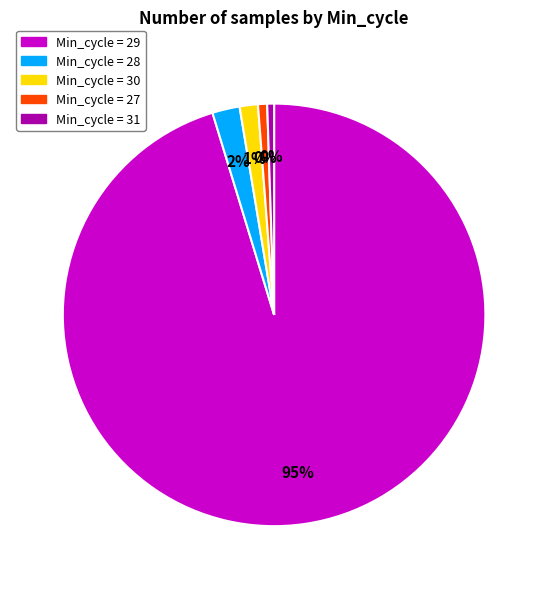

The 28 slice represents 15% of the pie. True or false?

False